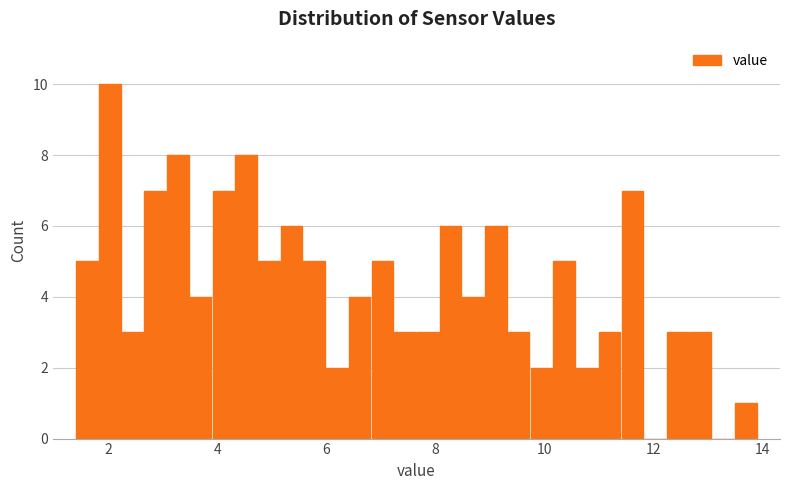

Read against the x-axis, roughly where is the centre of the tallest bar?

2.0